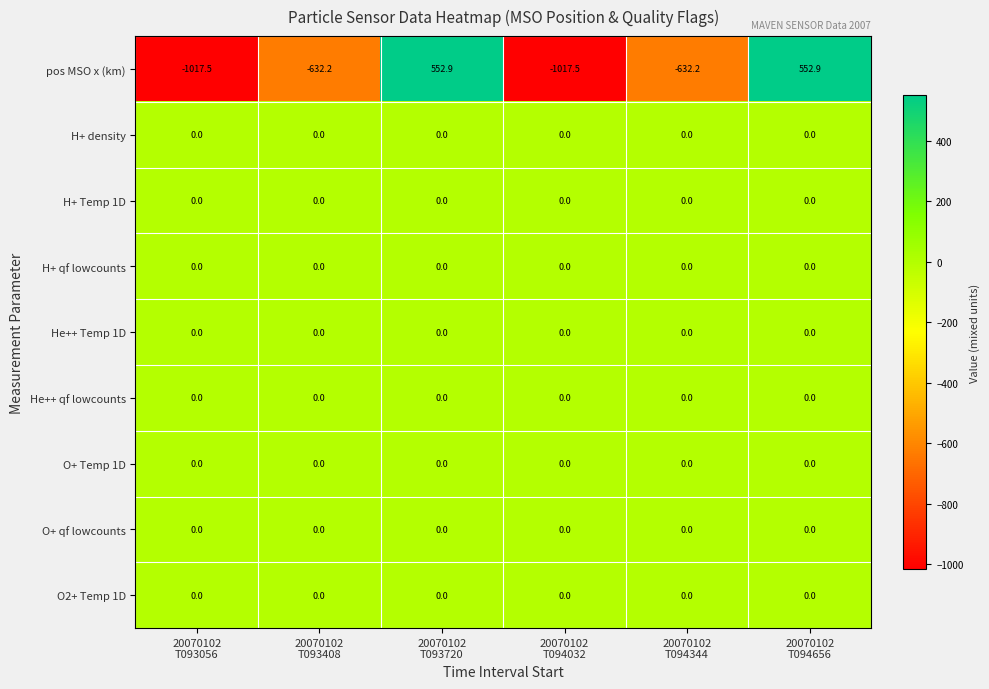

Which series has the largest range (max minus min)?

pos MSO x (km)